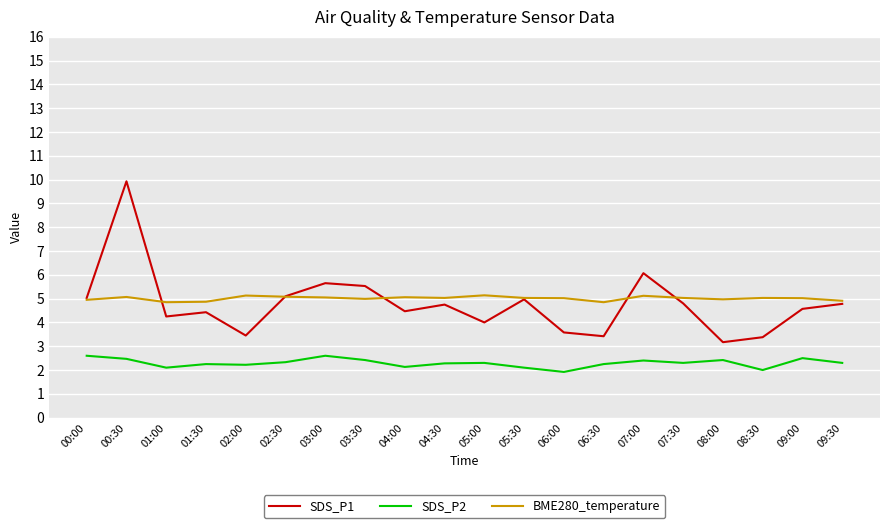

Is it true that BME280_temperature equals 3.5 at 09:00?

False